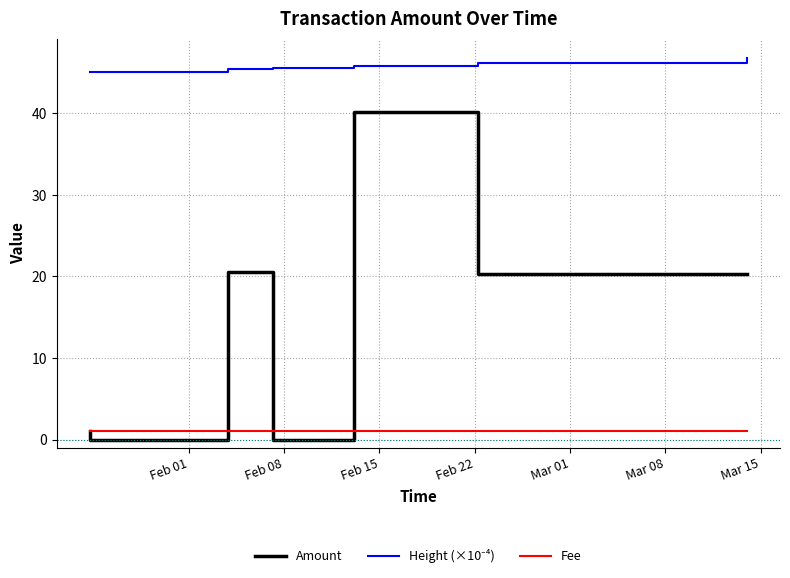

What is the greatest value displayed?

46.8